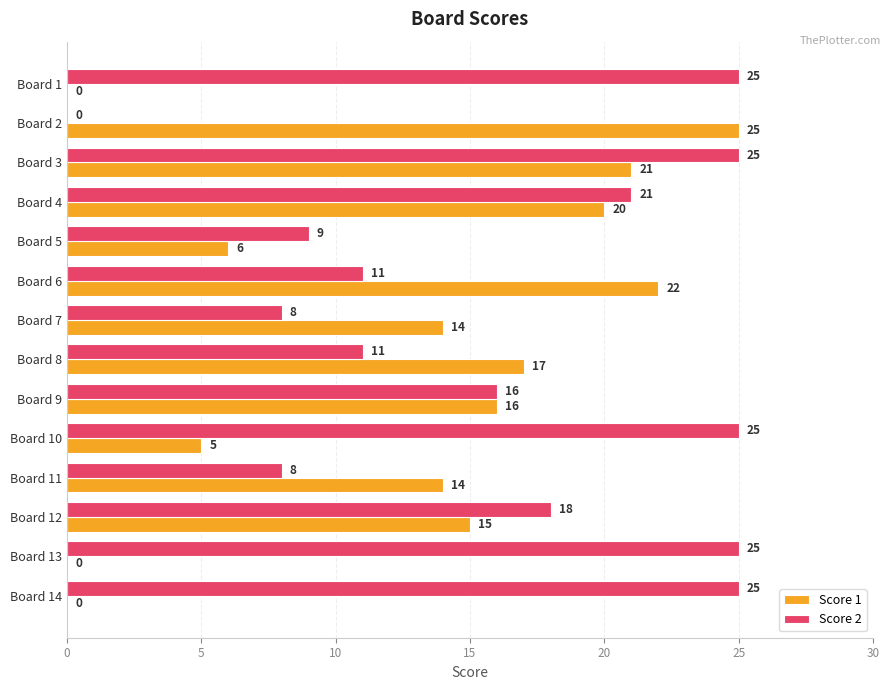

What is the approximate value of Score 2 at Board 9, to the nearest 10?

20